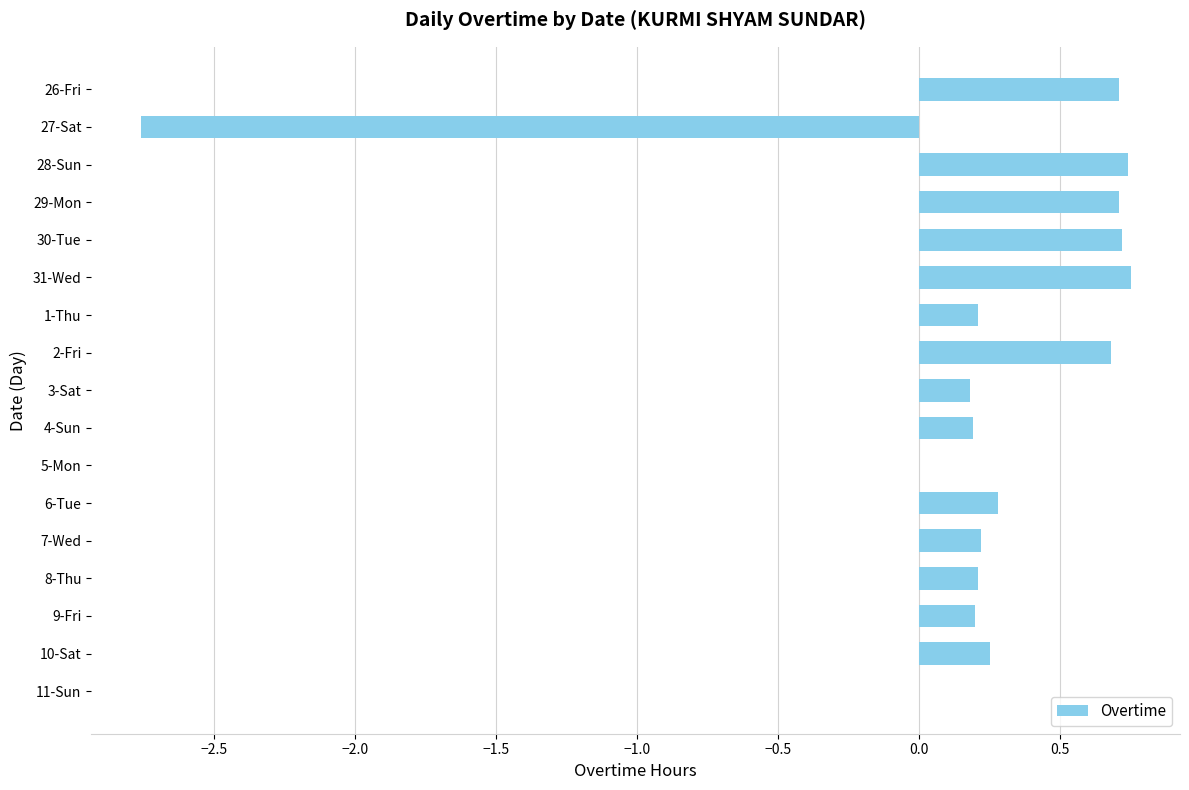

True or false: the data shows -4.7 at 27-Sat.

False